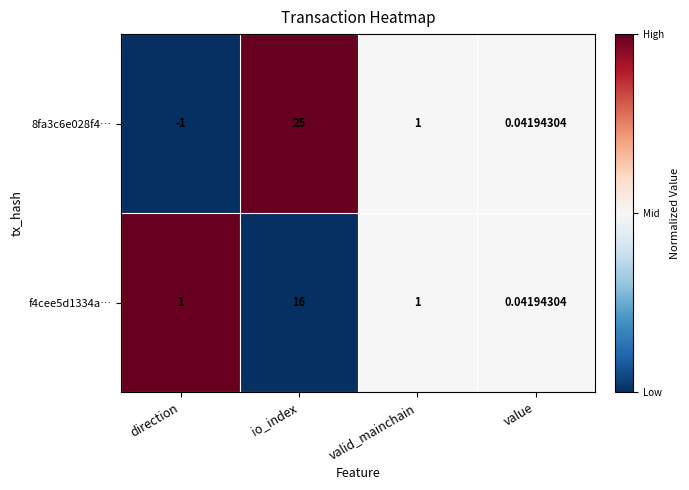

Where does the 8fa3c6e028f4… series first go above 1?

io_index